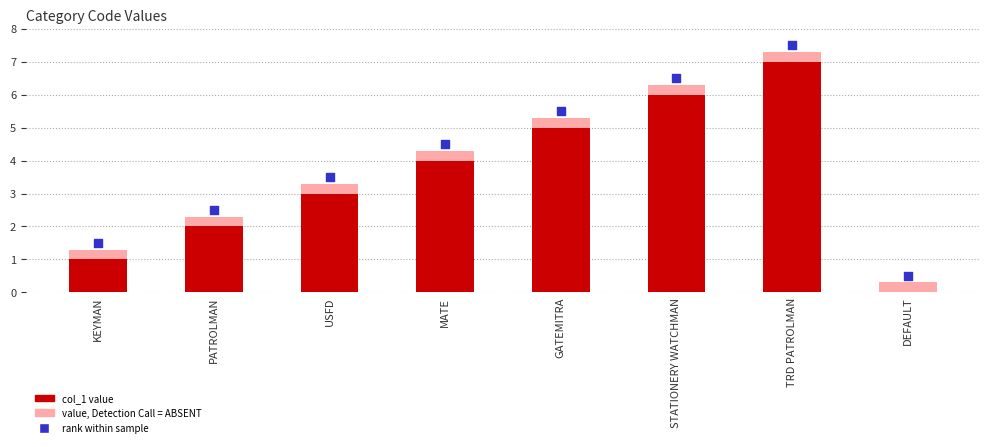

Which series contains the lowest Y value?

col_1